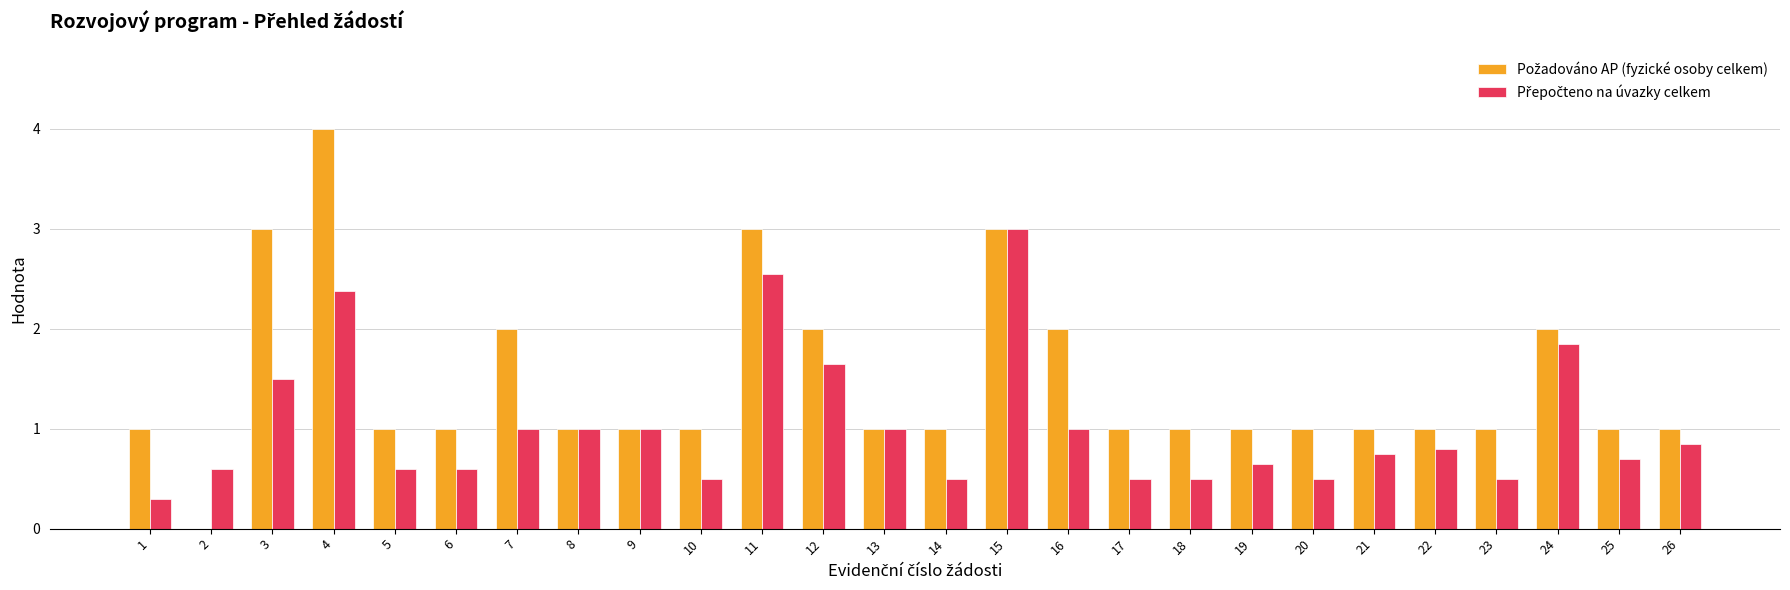

How many groups of bars are there?

26